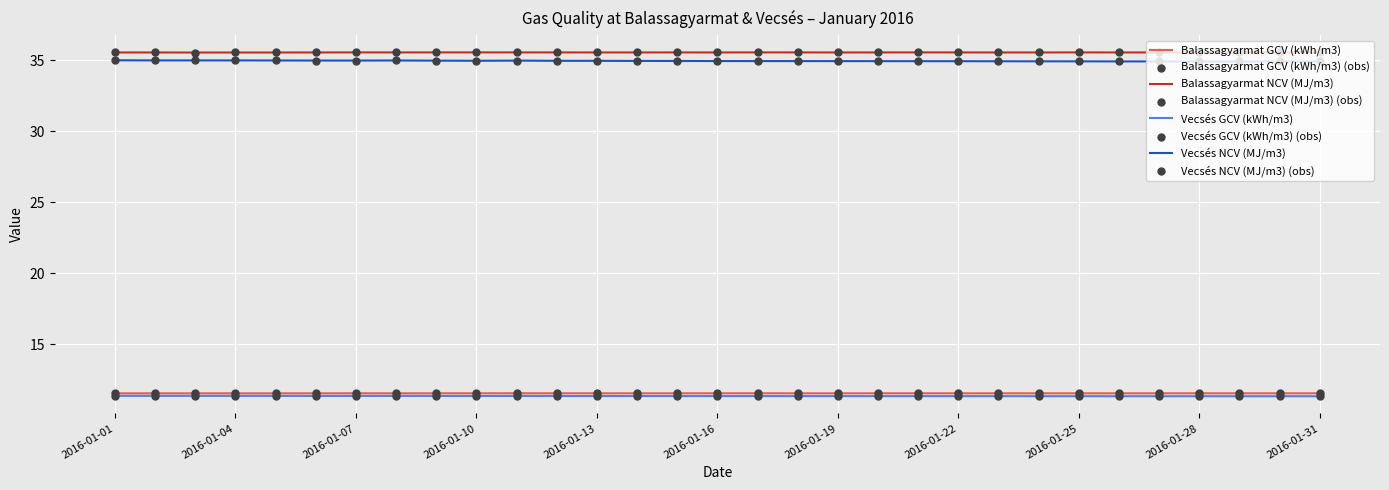

What is the lowest value of the Balassagyarmat NCV (MJ/m3) series?

35.6